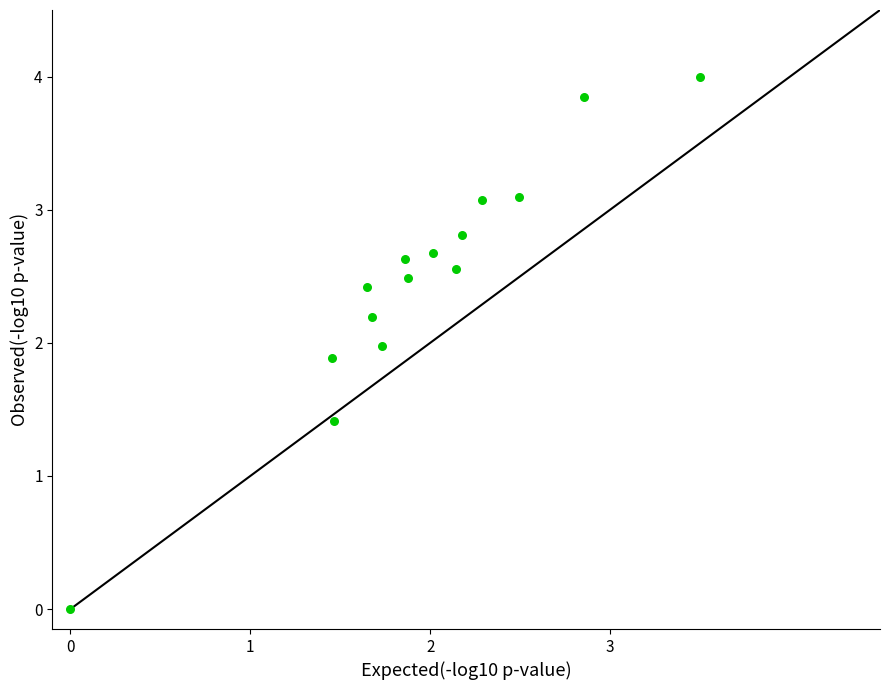

What is the range of X values (max minus min)?

3.5